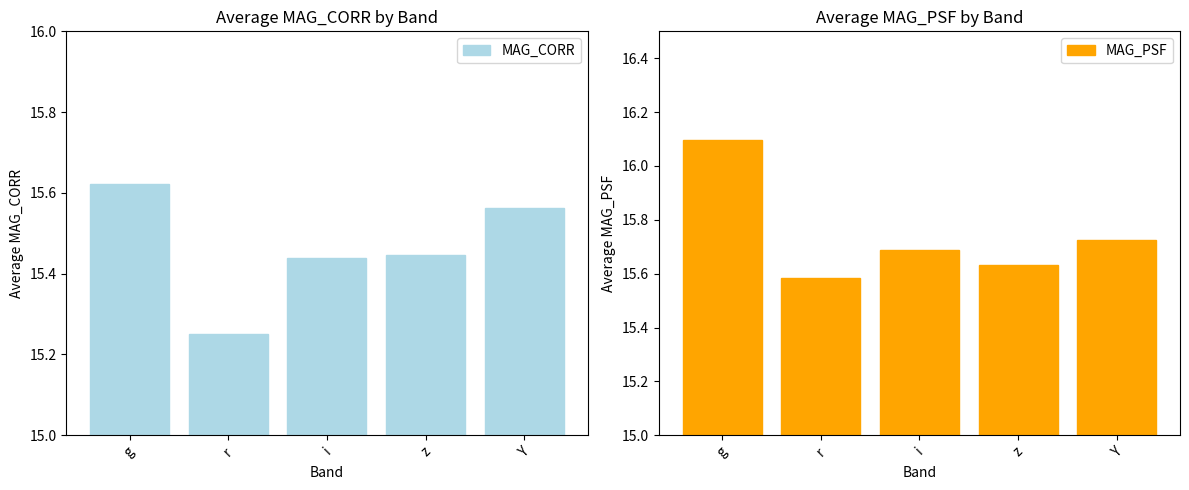

What is the sum of the MAG_PSF values at r and g?

31.7